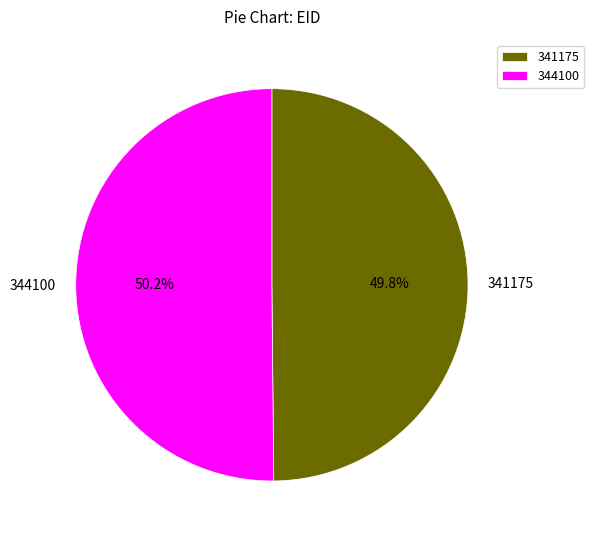

How much of the chart is everything except 344100?

49.8%